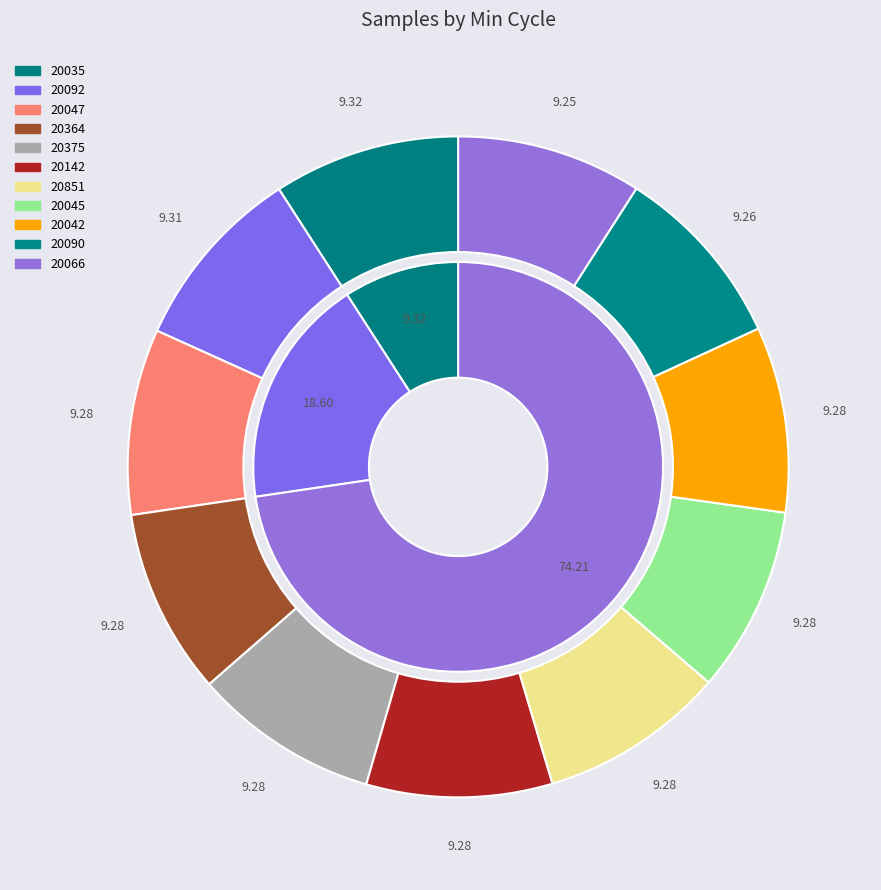

Which slice is the largest?

20035